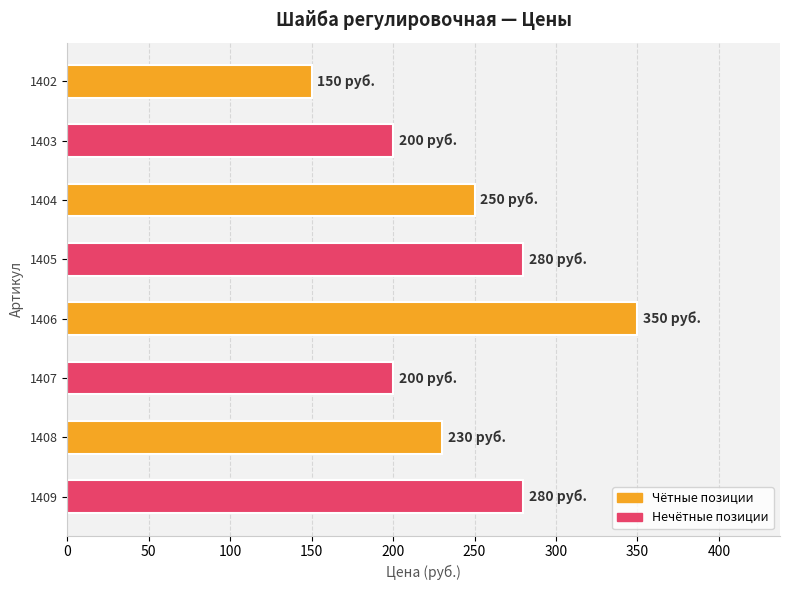

Count the number of categories in the chart.

8